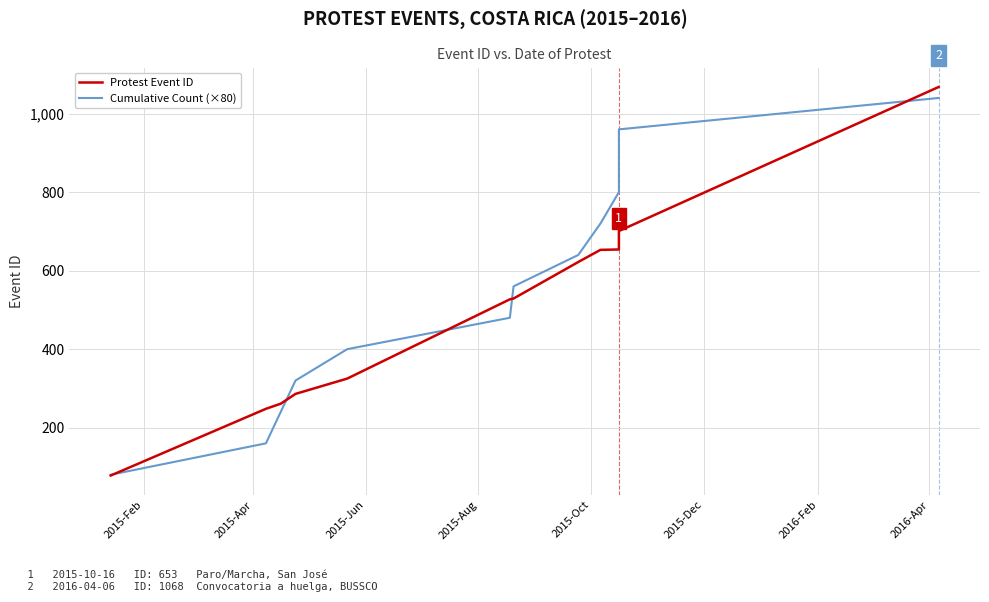

What is the average value of the Cumulative Count (×80) series?

560